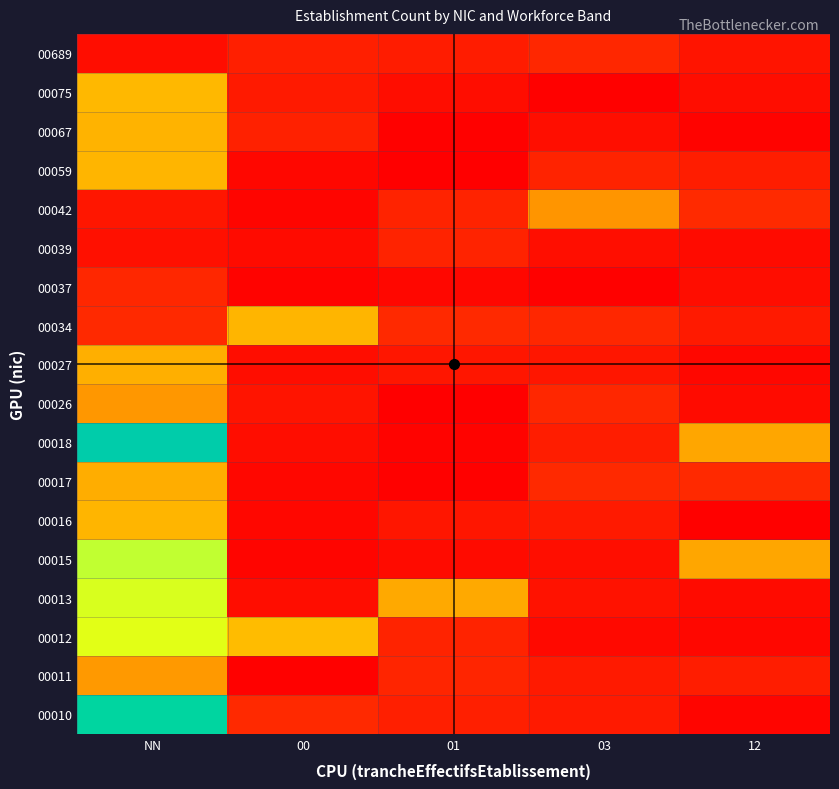

Reading right to left, extract all data points from this chart.

00010: 12=0.0	03=0.2	01=0.2	00=0.3	NN=3.1
00011: 12=0.2	03=0.2	01=0.3	00=0.0	NN=1.0
00012: 12=0.1	03=0.1	01=0.2	00=1.3	NN=2.0
00013: 12=0.1	03=0.1	01=1.2	00=0.1	NN=2.1
00015: 12=1.1	03=0.1	01=0.1	00=0.0	NN=2.2
00016: 12=0.0	03=0.2	01=0.2	00=0.1	NN=1.2
00017: 12=0.3	03=0.3	01=0.0	00=0.1	NN=1.2
00018: 12=1.1	03=0.2	01=0.0	00=0.1	NN=3.2
00026: 12=0.1	03=0.3	01=0.0	00=0.1	NN=1.0
00027: 12=0.1	03=0.2	01=0.2	00=0.1	NN=1.2
00034: 12=0.2	03=0.3	01=0.3	00=1.2	NN=0.3
00037: 12=0.1	03=0.0	01=0.1	00=0.0	NN=0.3
00039: 12=0.1	03=0.1	01=0.2	00=0.1	NN=0.1
00042: 12=0.3	03=1.0	01=0.2	00=0.0	NN=0.2
00059: 12=0.2	03=0.2	01=0.0	00=0.1	NN=1.2
00067: 12=0.0	03=0.1	01=0.0	00=0.2	NN=1.2
00075: 12=0.1	03=0.0	01=0.1	00=0.2	NN=1.3
00689: 12=0.1	03=0.3	01=0.2	00=0.2	NN=0.1